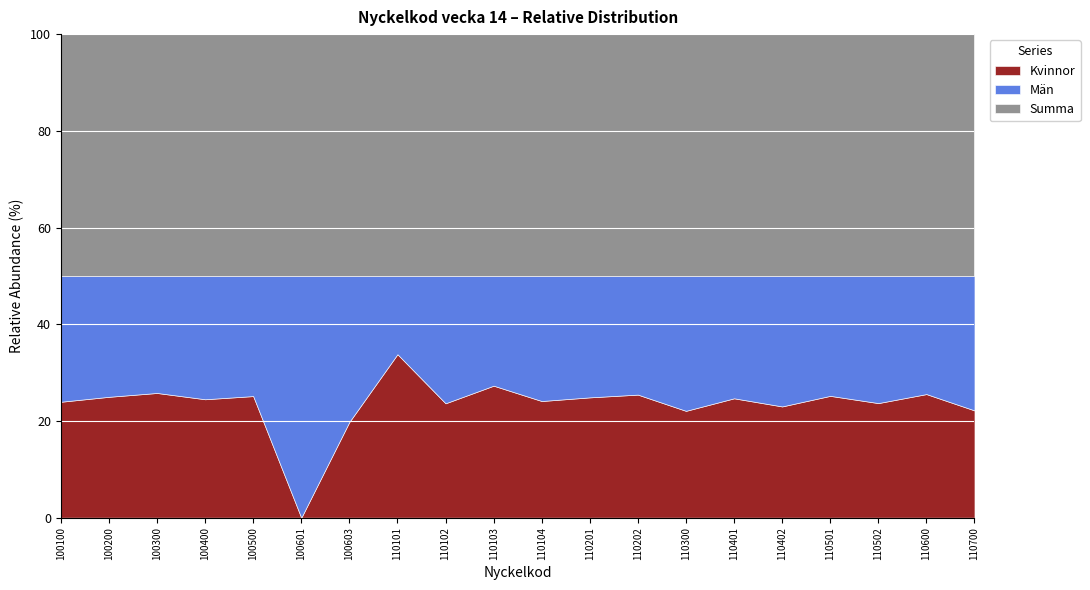

Which series has the largest total across all categories?

Summa